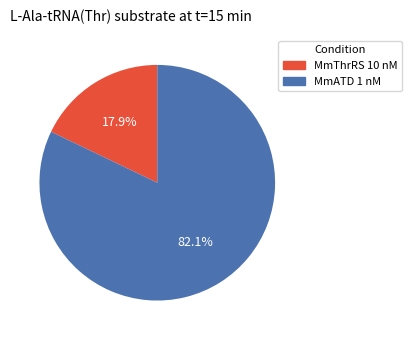

Is there any slice that represents more than half of the pie?

Yes